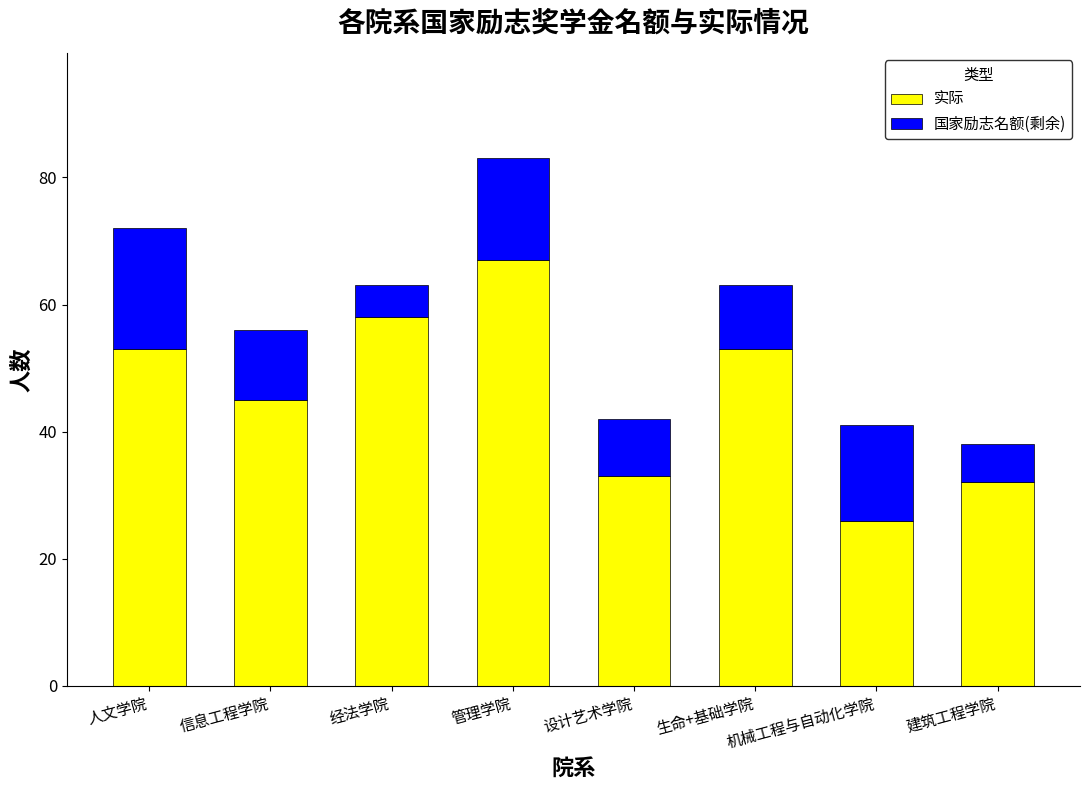

The 实际 series shows 12 at 设计艺术学院. True or false?

False